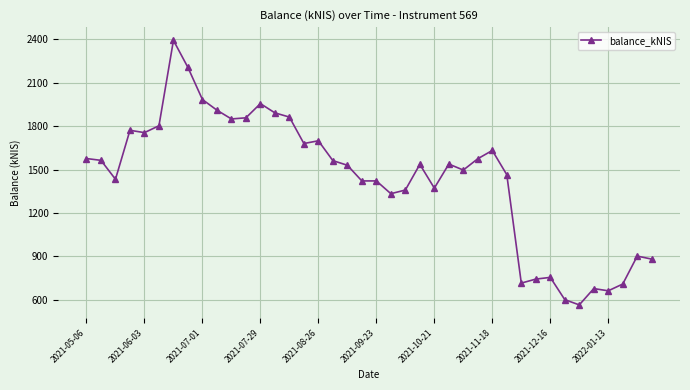

How many values are below 1537?

20